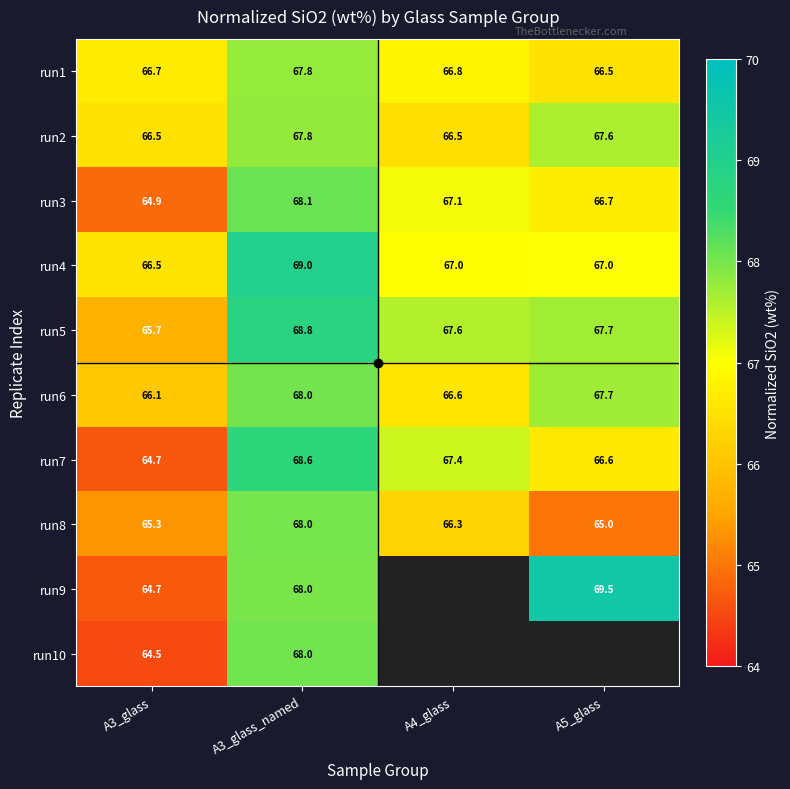

Read the run1 value at A3_glass.

66.7